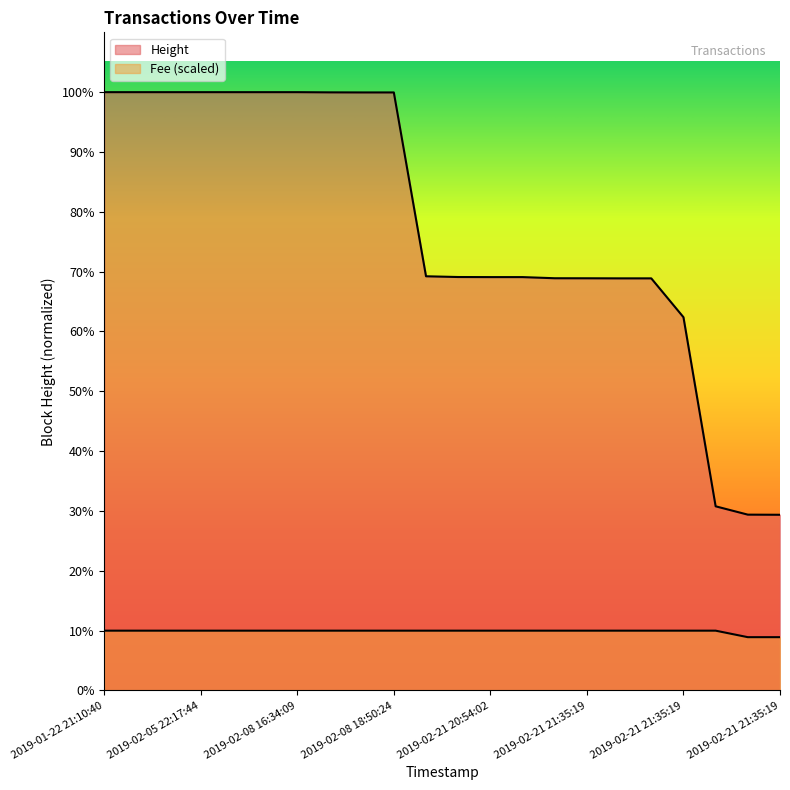

Which has a higher value, 2019-02-21 21:35:19 or 2019-02-21 21:35:19?

2019-02-21 21:35:19